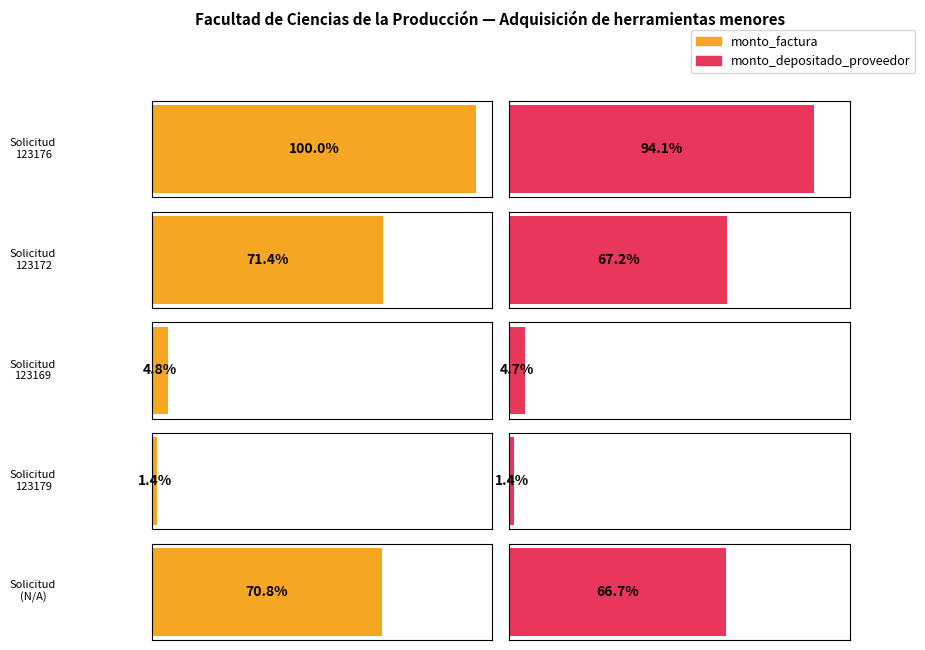

Is the value of monto_depositado_proveedor at 123179 greater than the value of monto_factura at 123179?

No